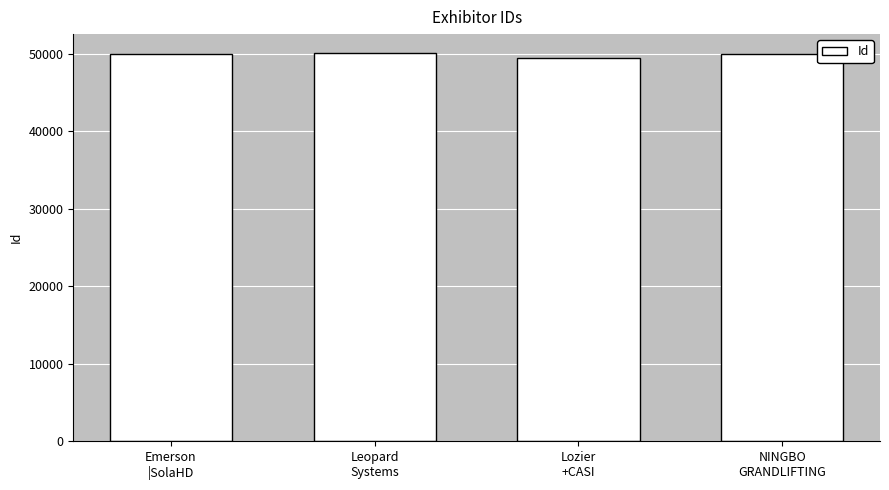

What is the ratio of the value at Emerson
|SolaHD to the value at Lozier
+CASI?

1.0